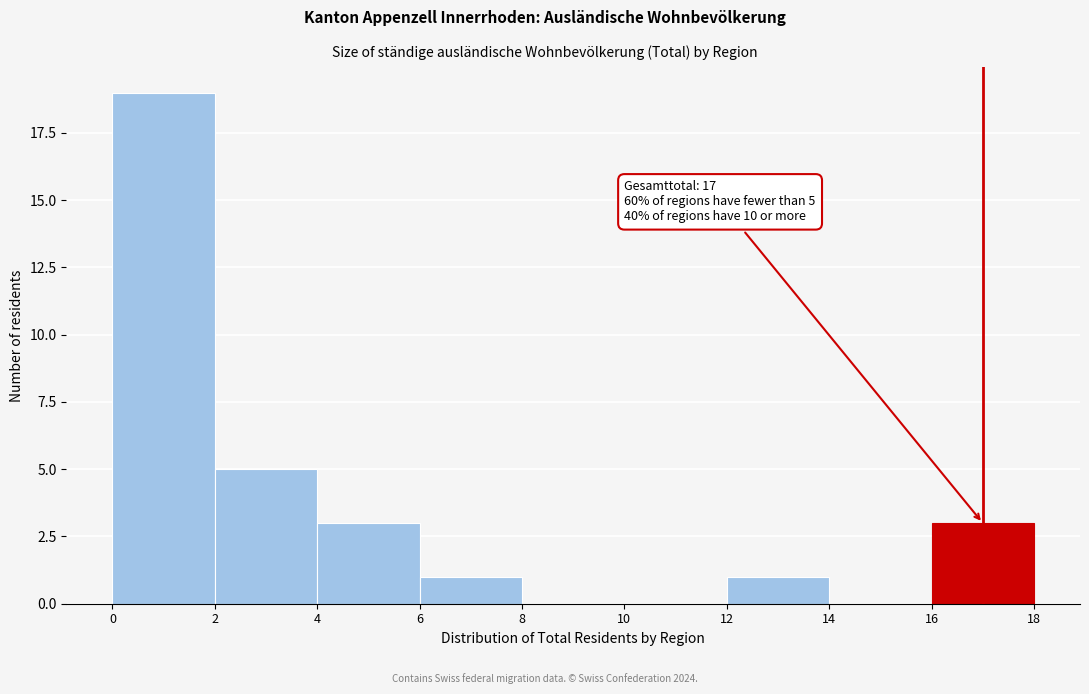

Which range on the x-axis has the tallest bar?

0 to 2